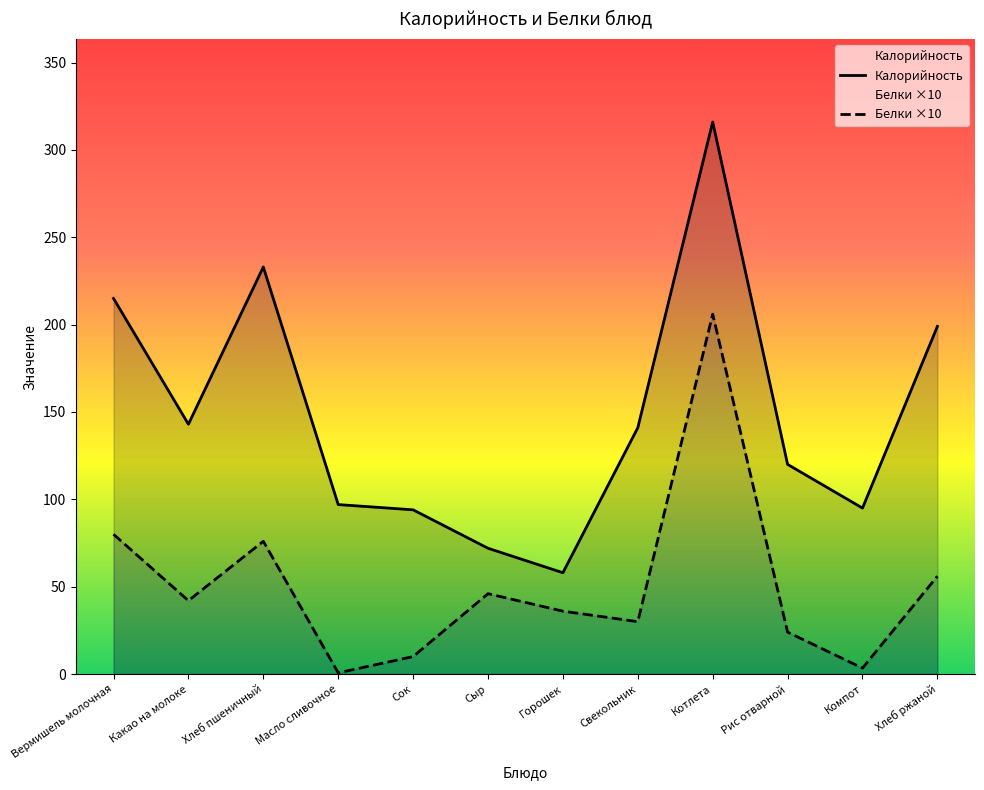

Does the chart have visible grid lines?

No